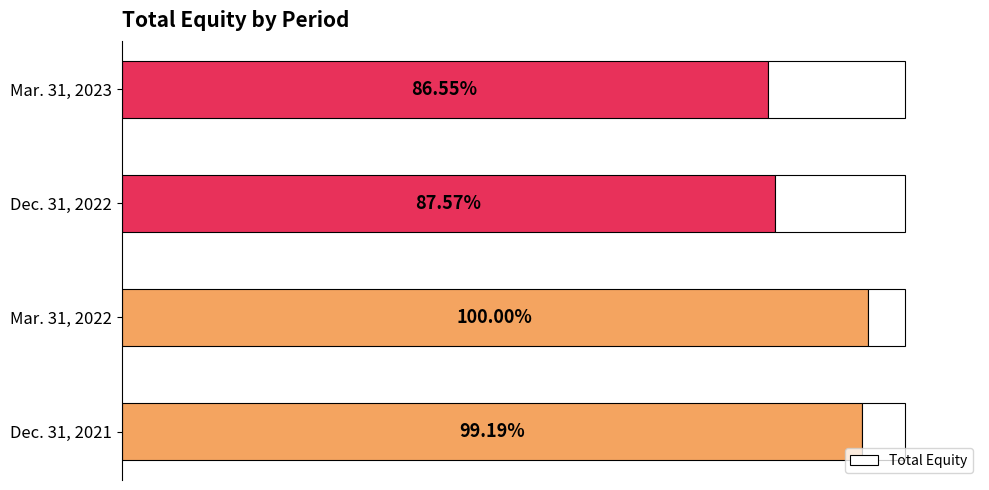

Does the chart contain any negative values?

No